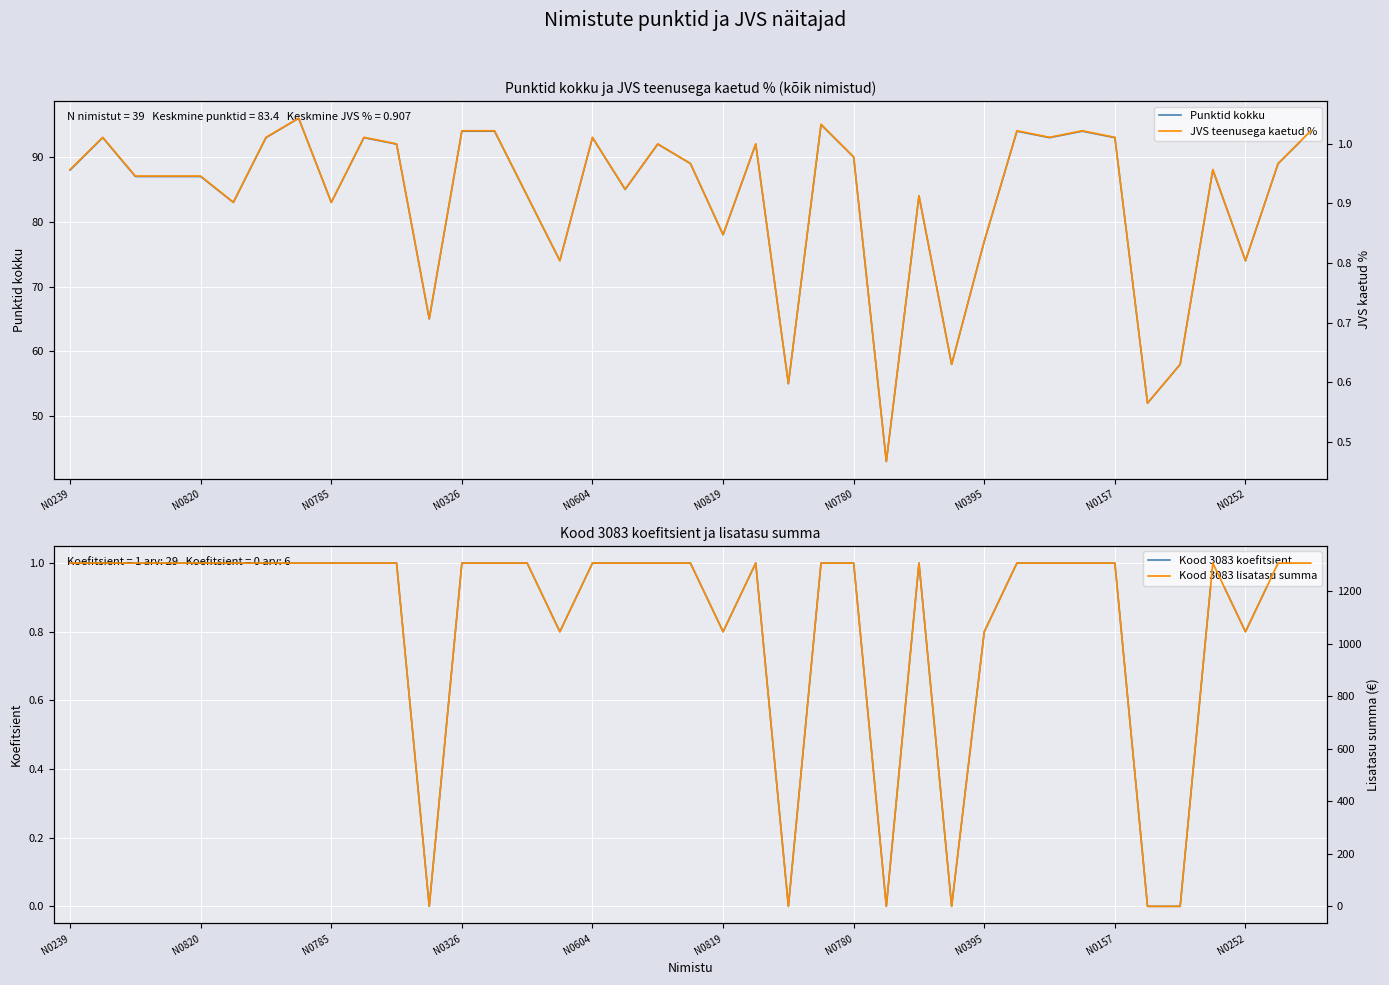

What is the minimum value for Punktid kokku?

43